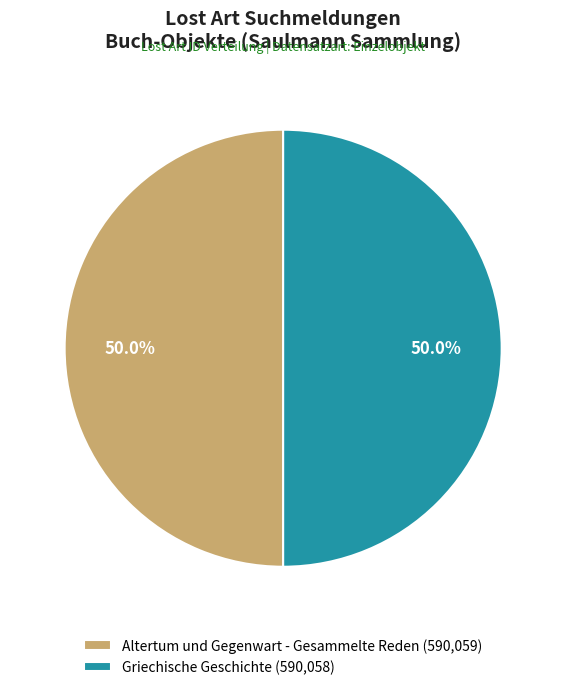

What is the ratio of the value at Altertum und Gegenwart - Gesammelte Reden (590,059) to the value at Griechische Geschichte (590,058)?

1.0